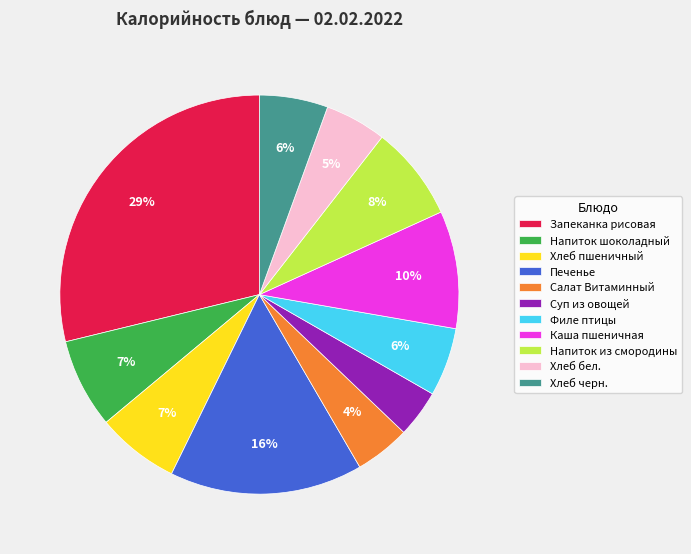

Combined, do Филе птицы and Напиток шоколадный account for over 50%?

No